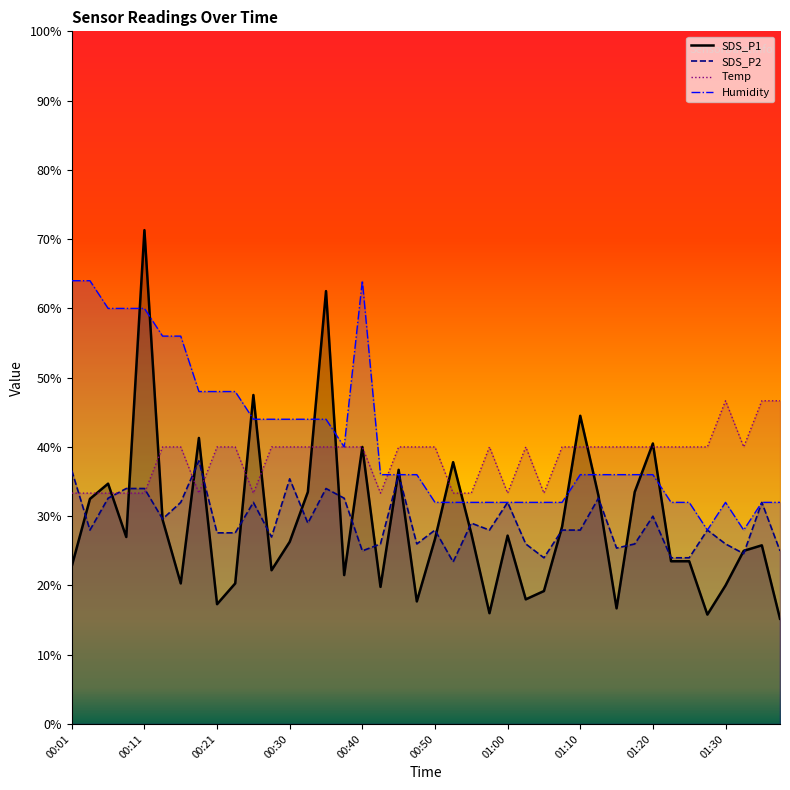

How many interior local peaks does the SDS_P2 series have?

12